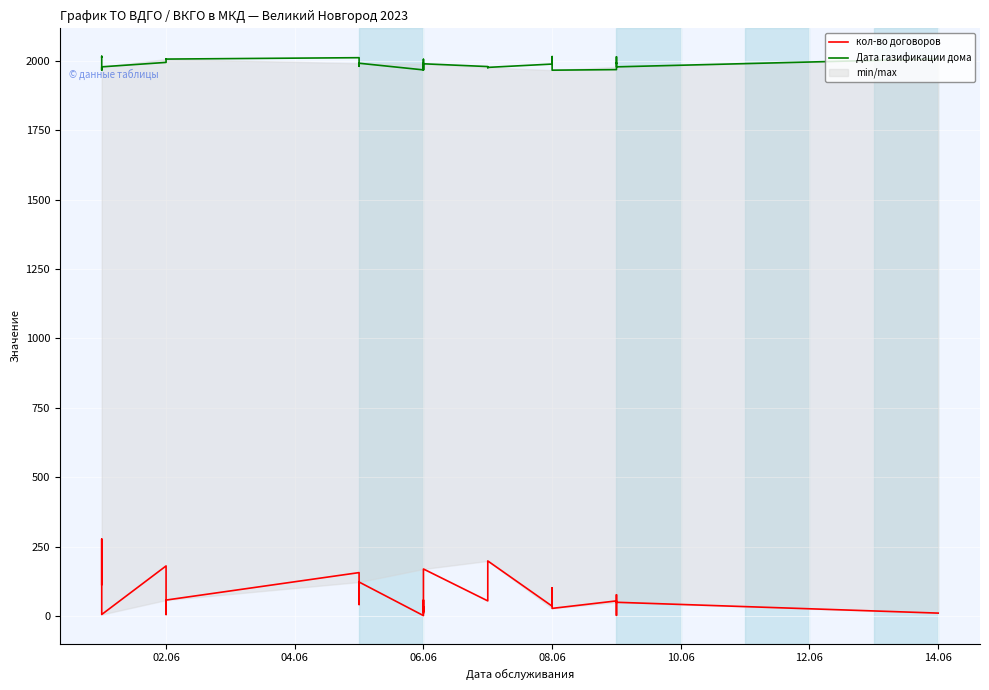

List the series in order of their peak value, lowest first.

кол-во договоров, Дата газификации дома